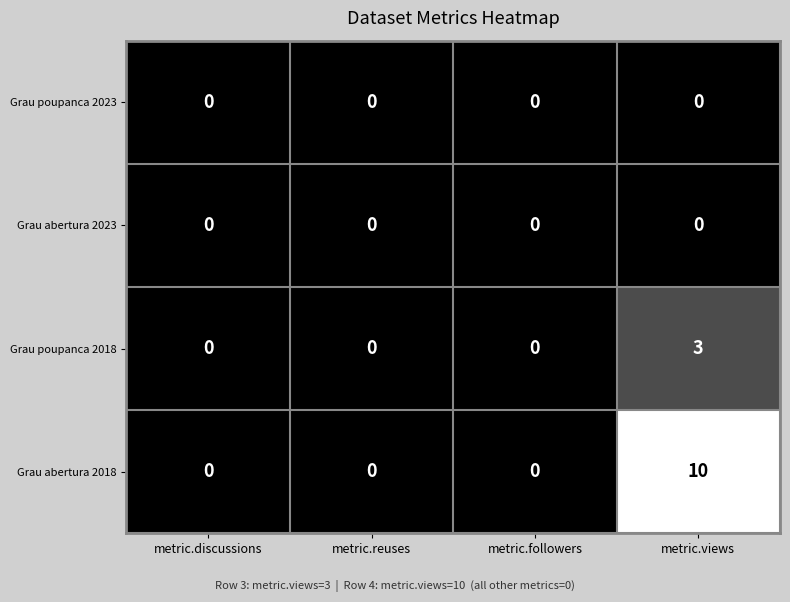

True or false: Grau poupanca 2018 has a value of 0 at metric.followers.

True